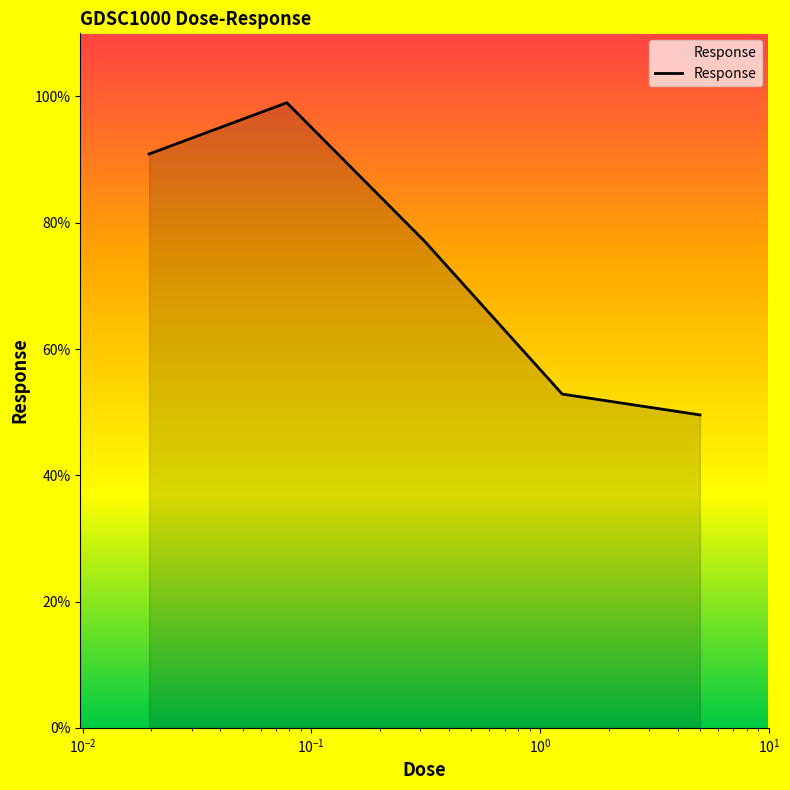

How many interior local peaks (higher than both neighbors) does the data have?

1